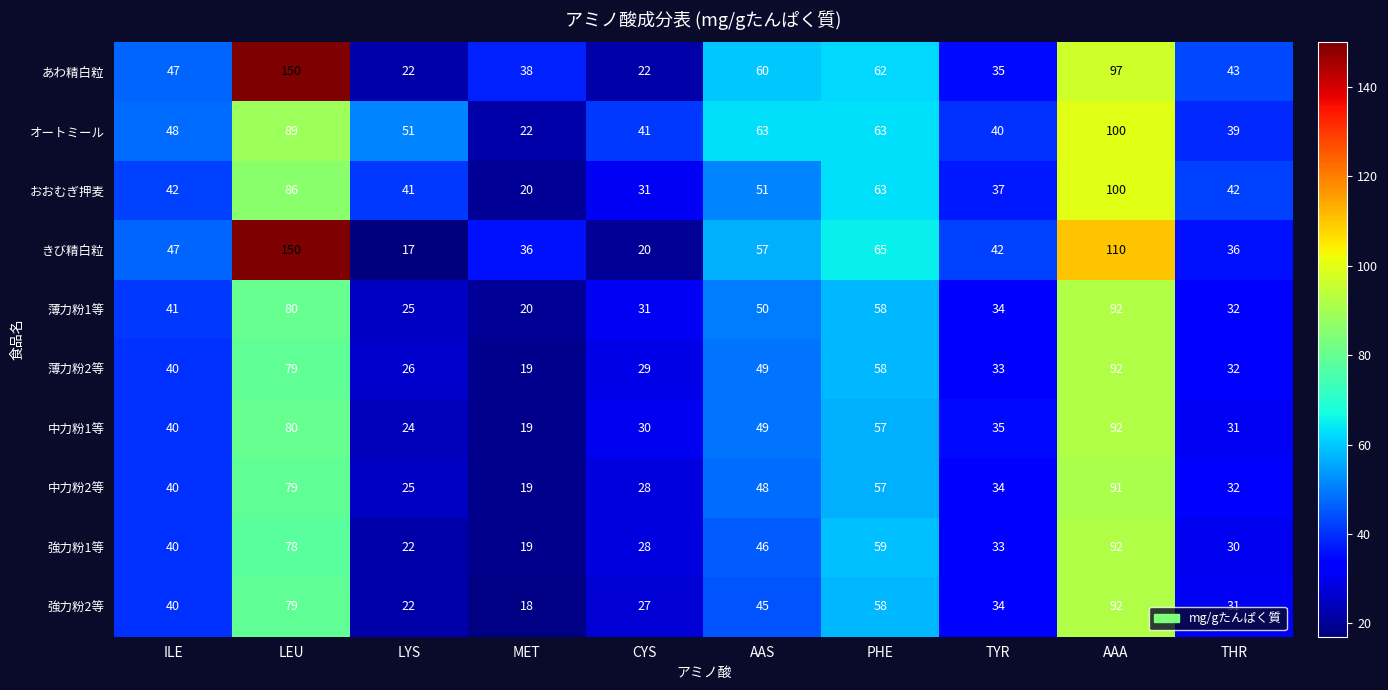

Is it true that 薄力粉1等 equals 50 at AAS?

True